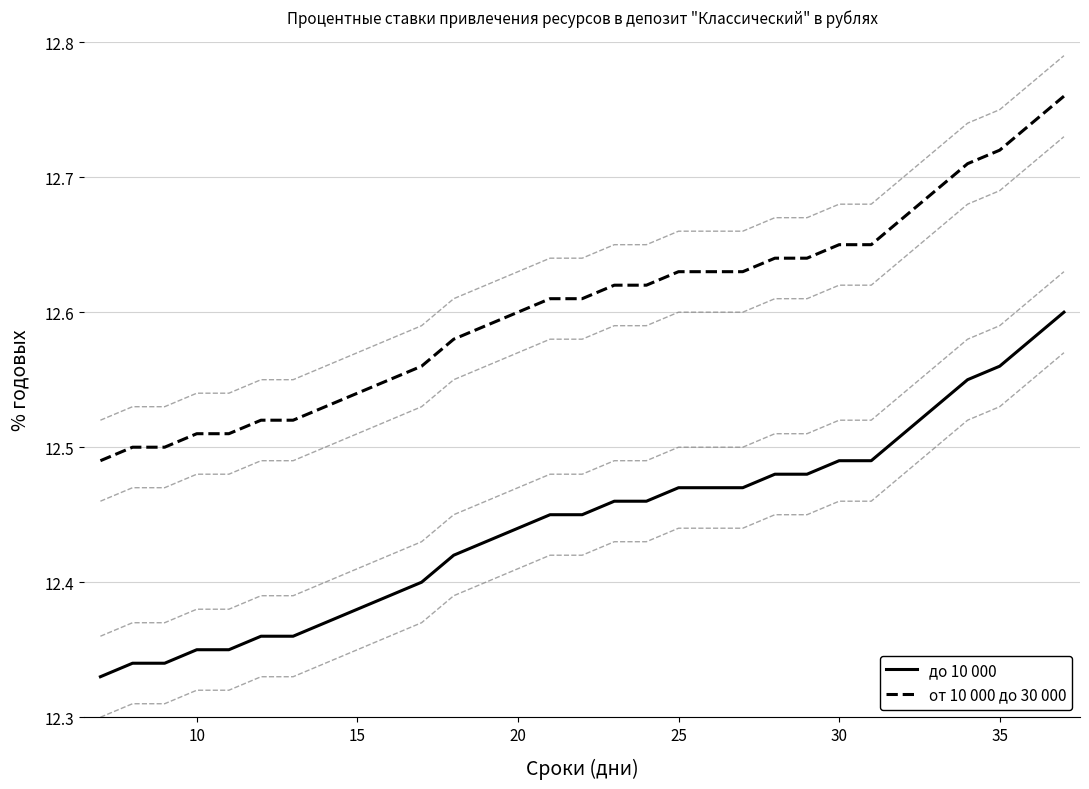

What is the difference between the maximum and minimum values in the от 10 000 до 30 000 series?

0.3